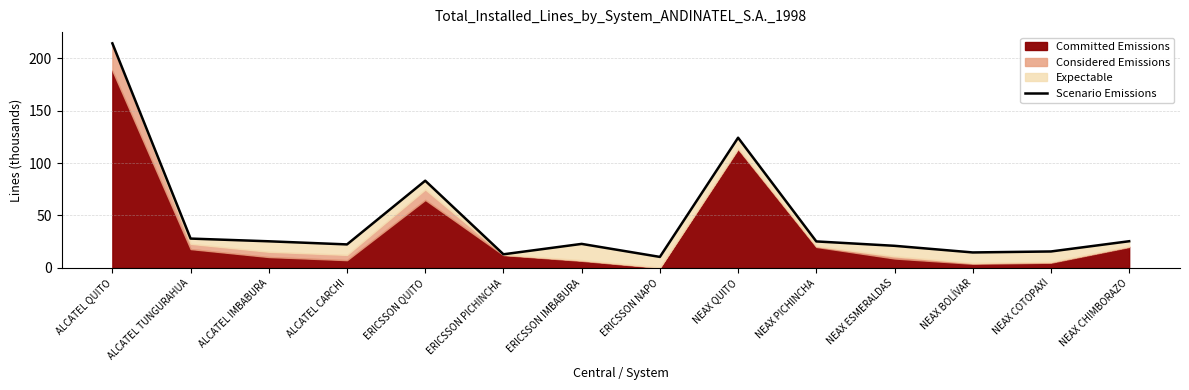

What is the sum of all values?

646.1